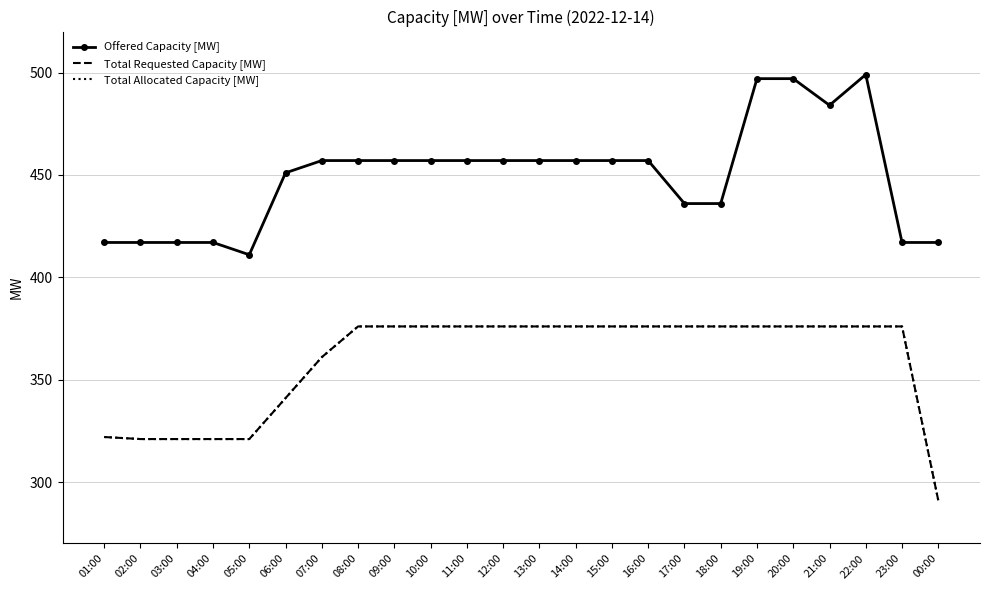

Between 11:00 and 23:00, which is larger?

11:00